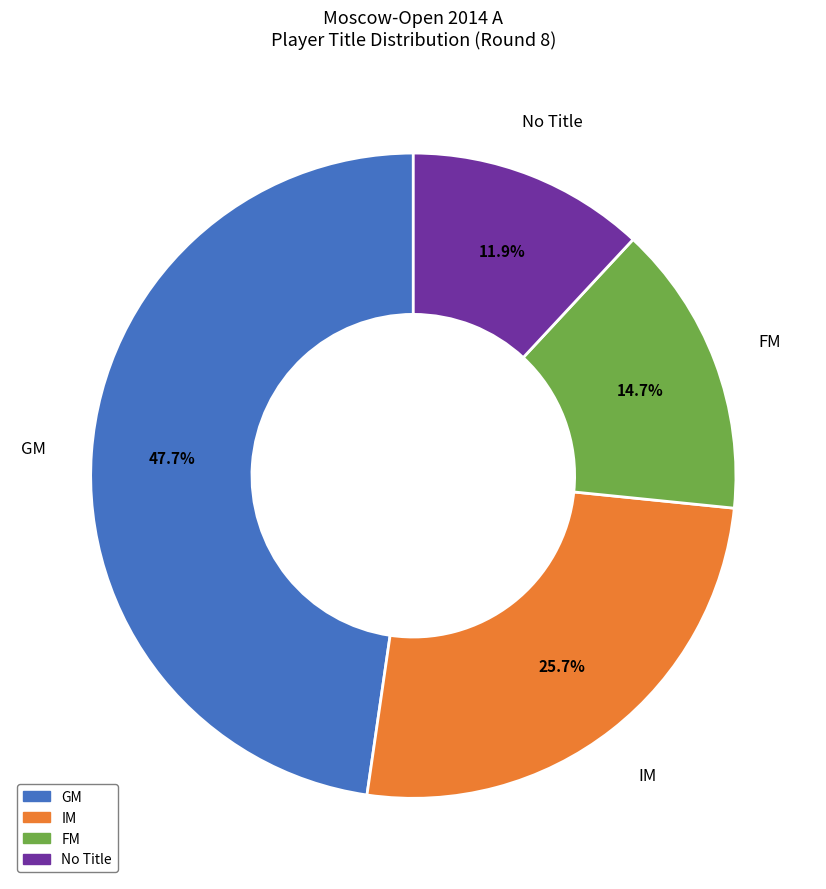

Does any single category account for the majority?

No